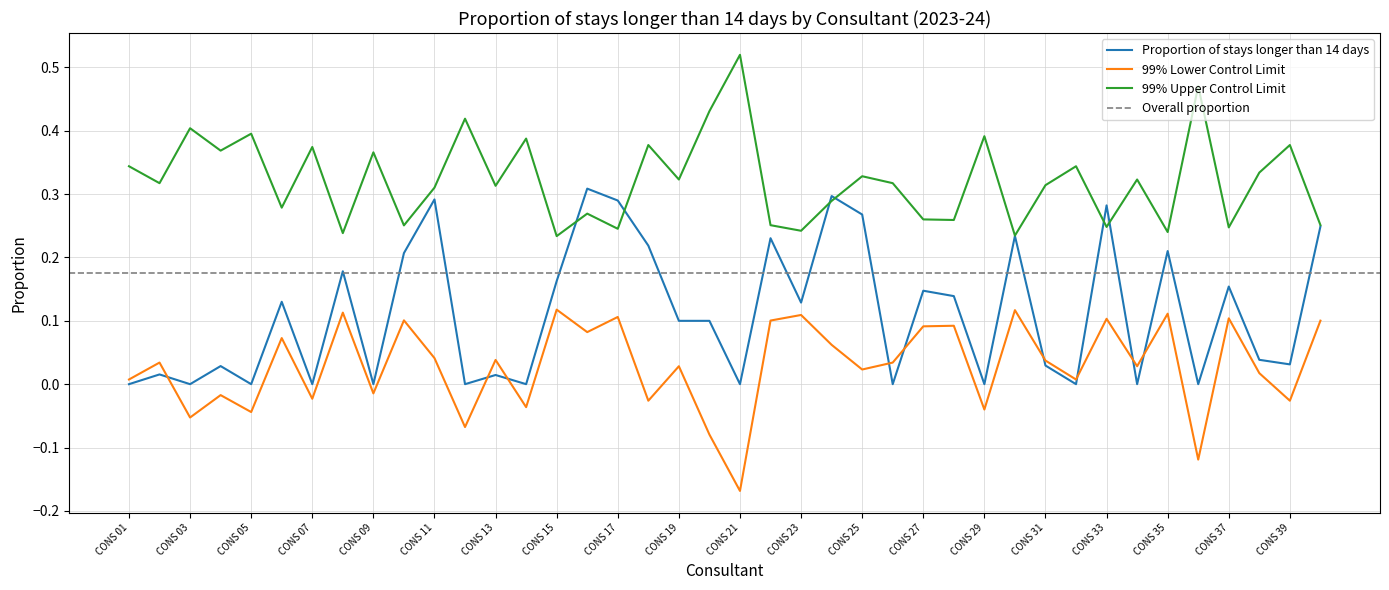

List the series in order of their peak value, lowest first.

99% Lower Control Limit, Proportion of stays longer than 14 days, 99% Upper Control Limit